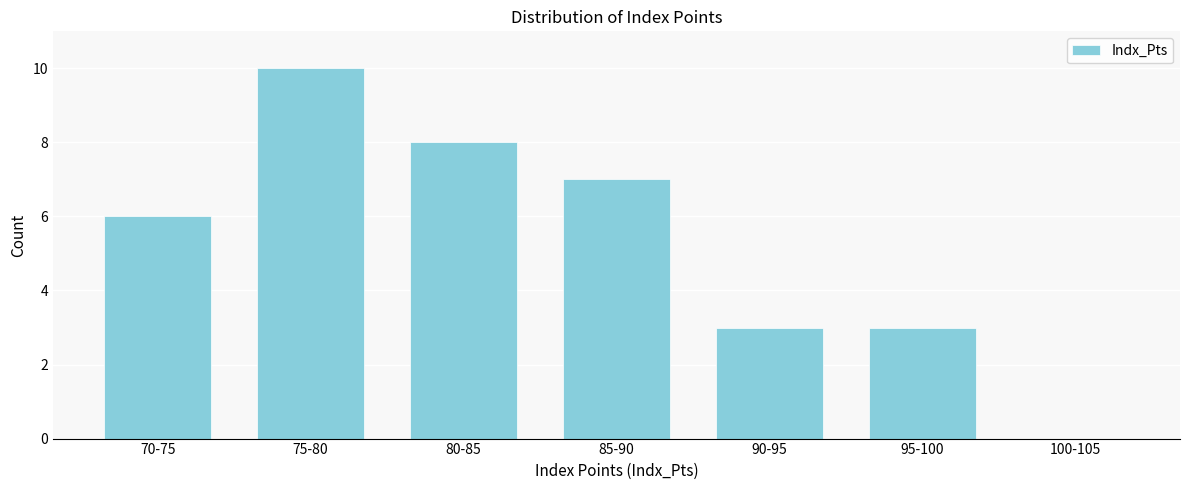

Reading left to right, extract all data points from this chart.

70-75=6	75-80=10	80-85=8	85-90=7	90-95=3	95-100=3	100-105=0